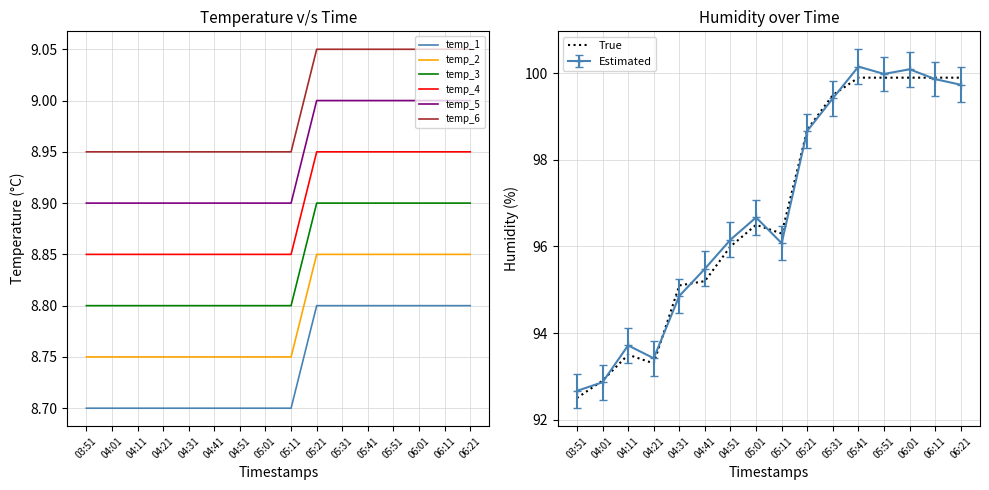

Is this an area chart (filled region under the line)?

No